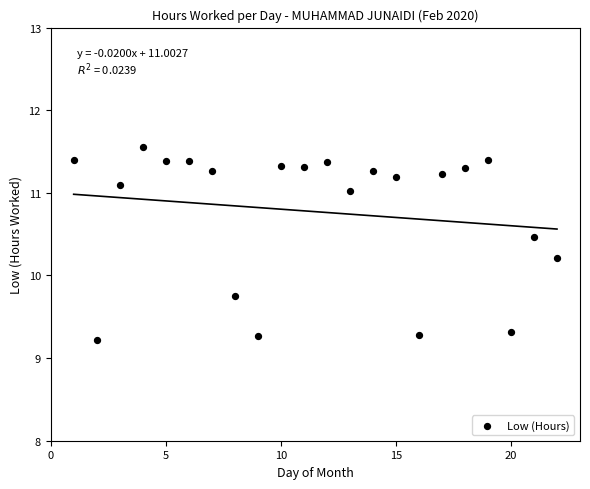

What is the range of Y values (max minus min)?

2.3